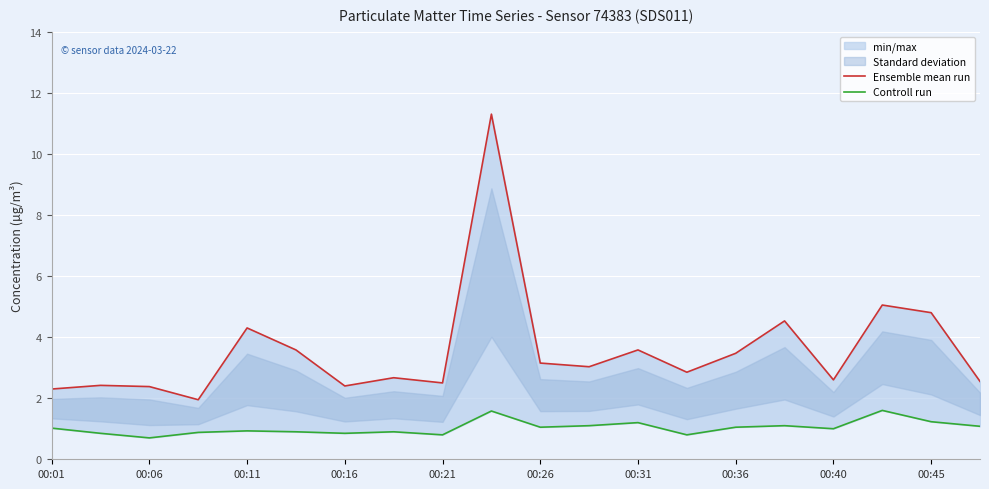

How many lines are shown in the chart?

2